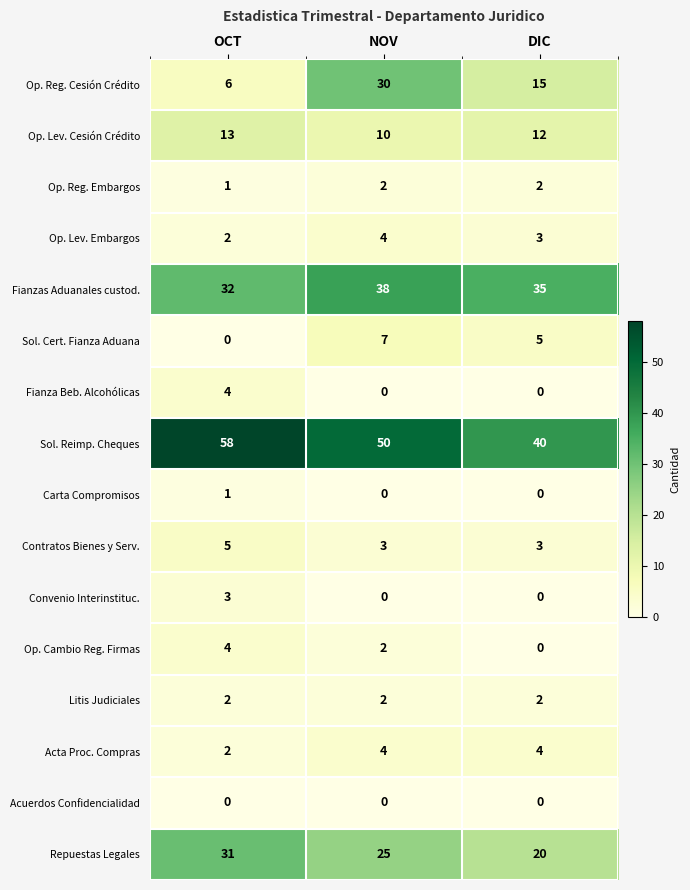

Which series has the largest range (max minus min)?

Op. Reg. Cesión Crédito